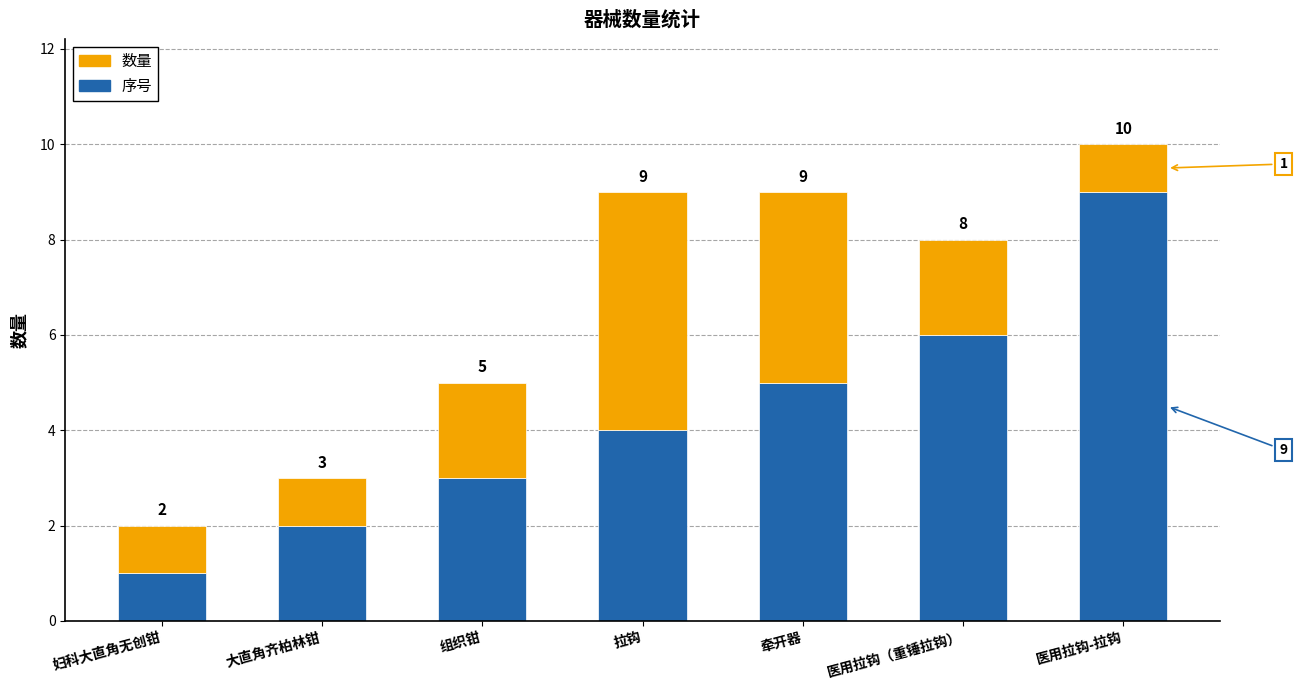

List the labels in order of 序号 value, smallest first.

妇科大直角无创钳, 大直角齐柏林钳, 组织钳, 拉钩, 牵开器, 医用拉钩（重锤拉钩）, 医用拉钩-拉钩